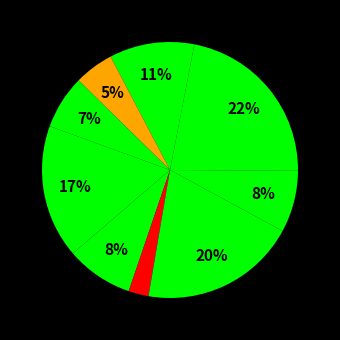

Count the number of slices in the pie.

9